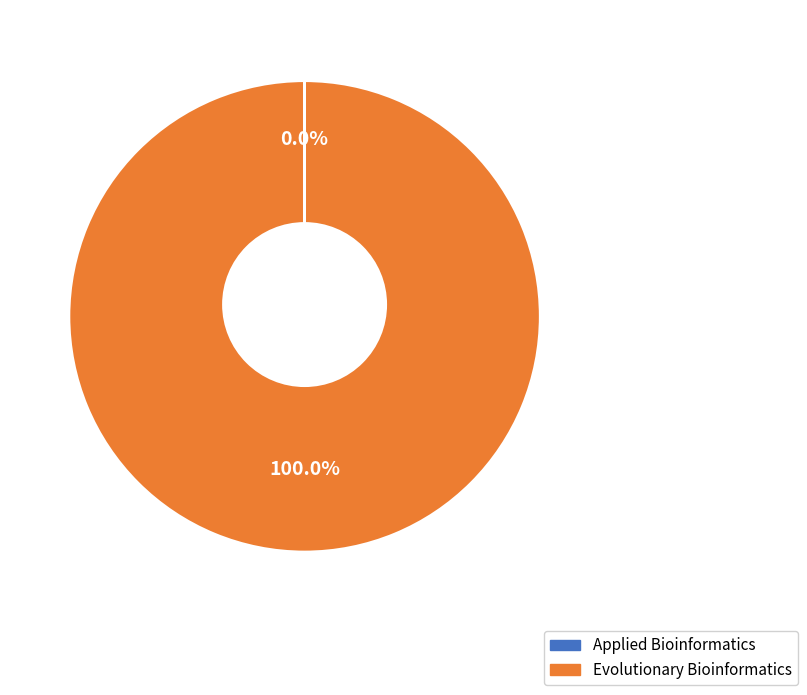

Approximately how many times larger is the value at Evolutionary Bioinformatics compared to Applied Bioinformatics?

77349.7